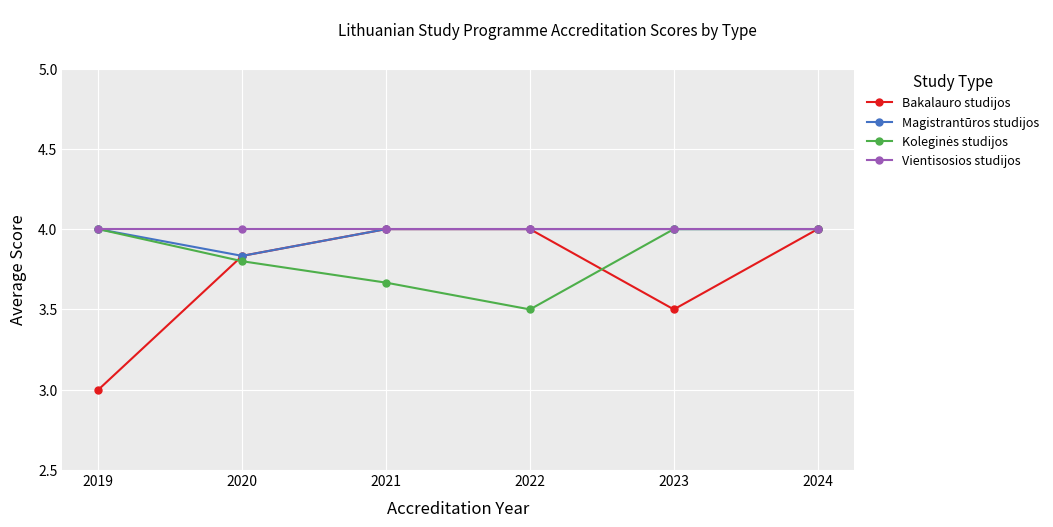

At which category does Magistrantūros studijos reach its first local valley?

2020